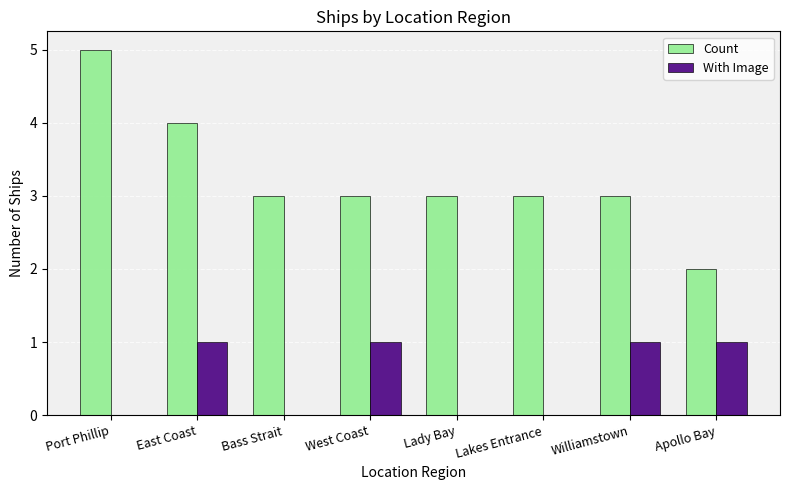

Does the chart contain stacked bars?

No